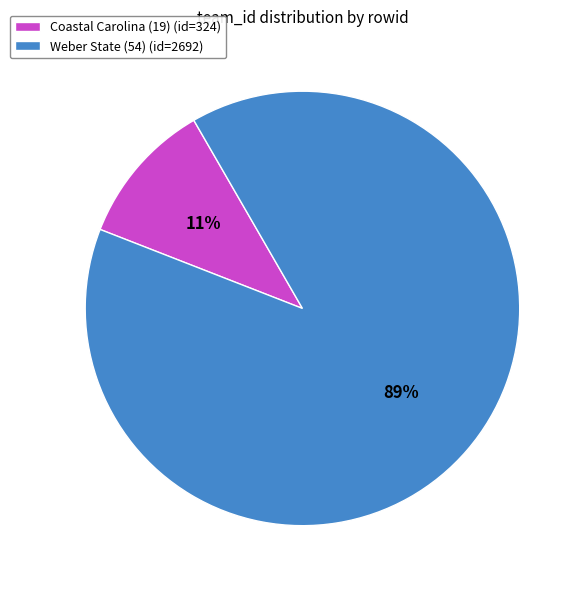

To the nearest percent, what is the average slice percentage?

50%